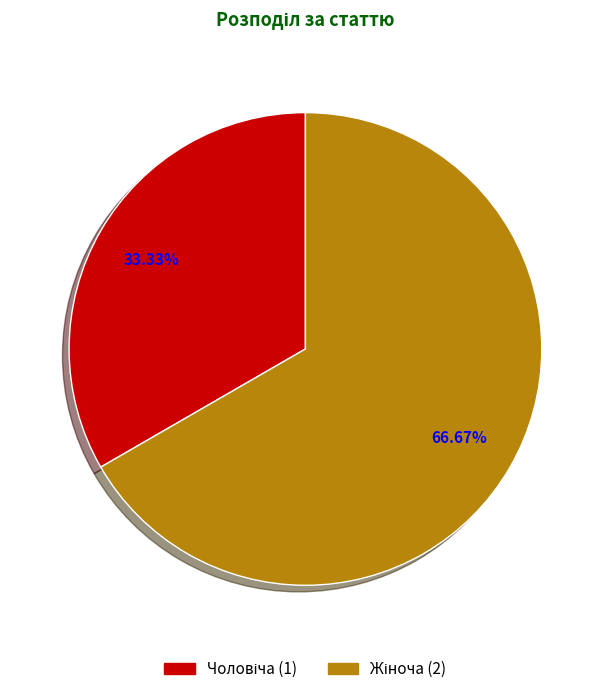

Is there a majority slice in this chart?

Yes